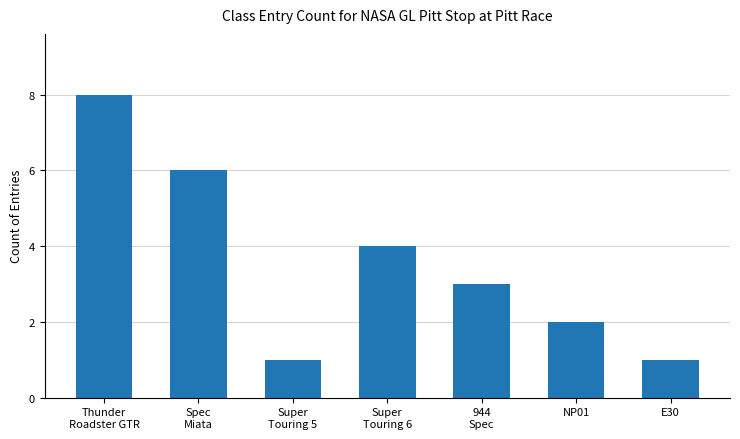

Reading left to right, list all the values displayed in this chart.

8	6	1	4	3	2	1